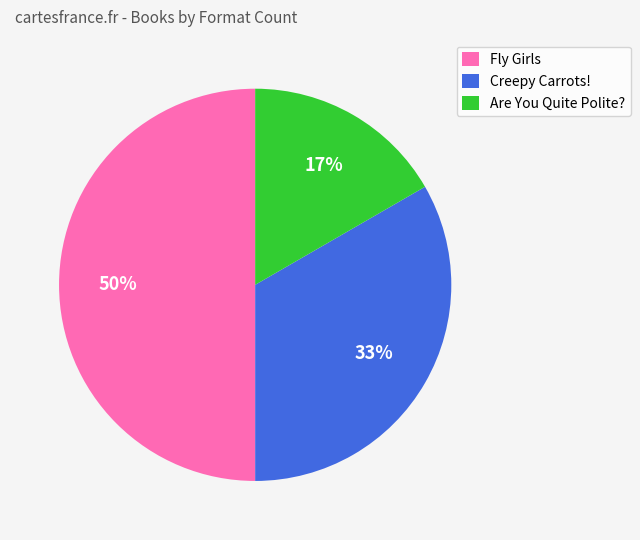

To the nearest percent, what is the combined percentage of Fly Girls and Are You Quite Polite??

67%